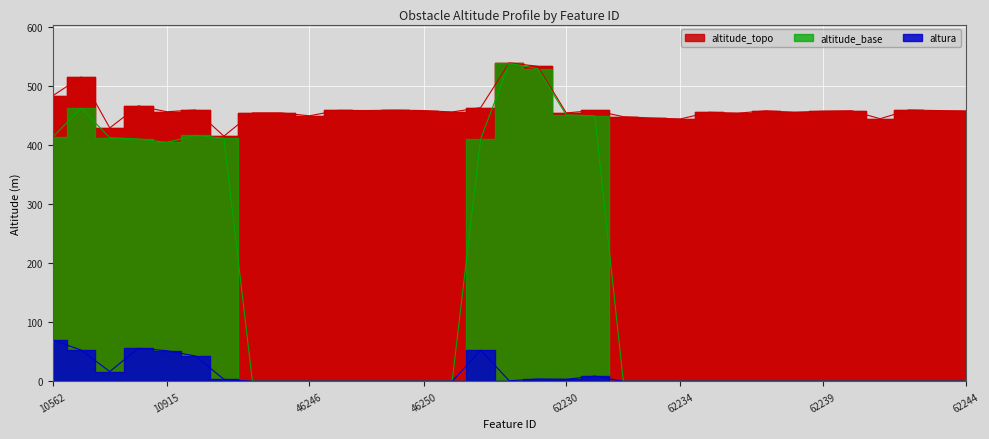

At which category is the sum across all series the highest?

53888